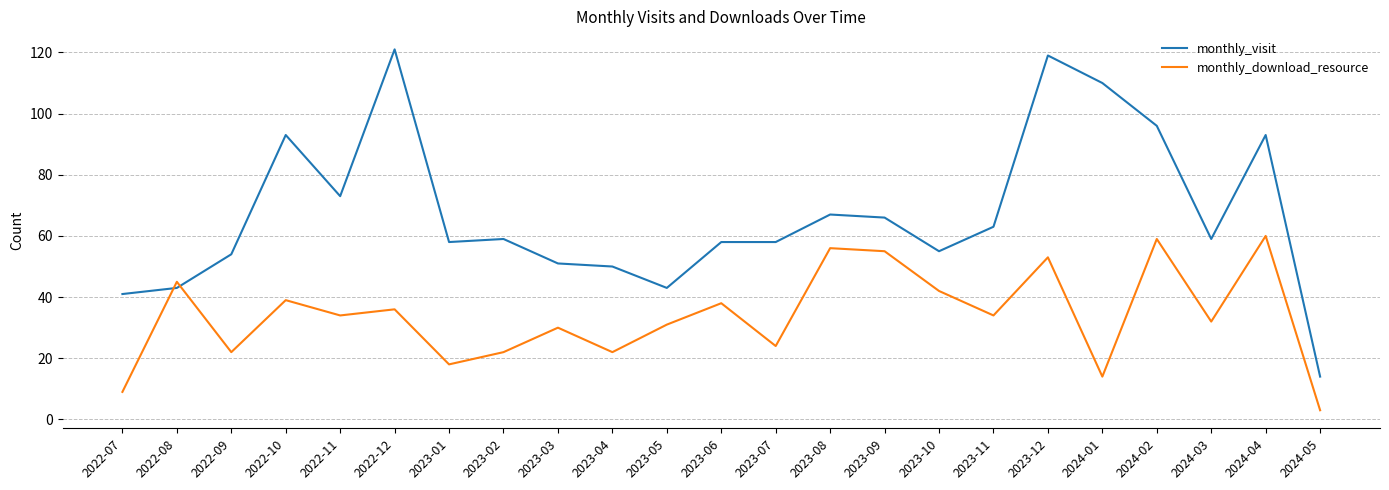

Which series has the largest range (max minus min)?

monthly_visit